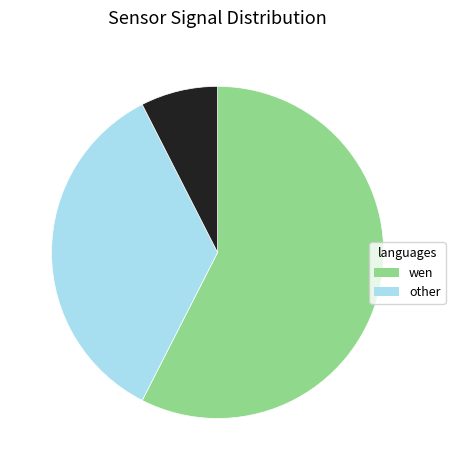

Is there a majority slice in this chart?

Yes